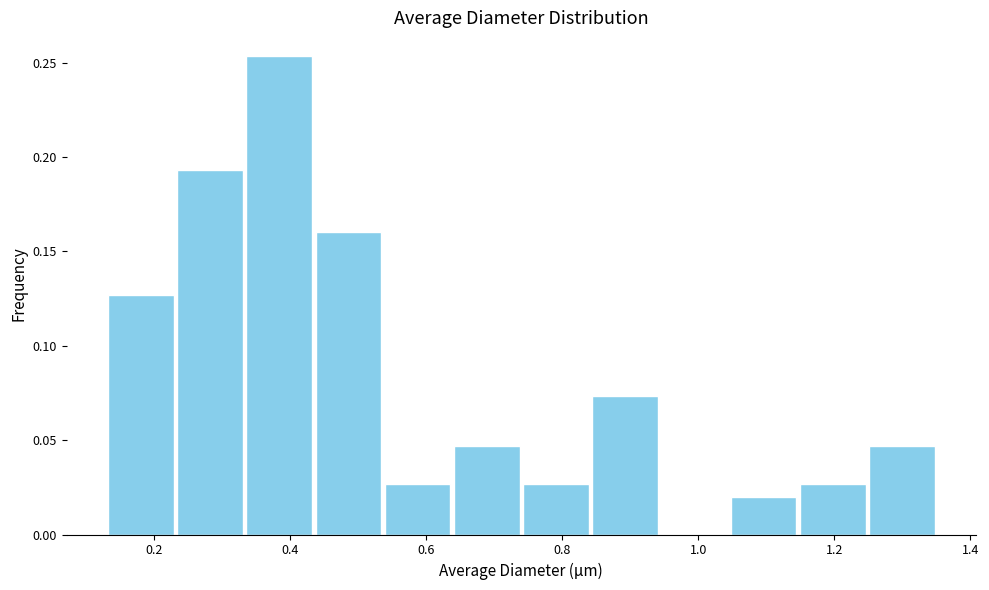

Reading left to right, transcribe this chart: for each bar, give the range it covers on the x-axis and its height. Neither the bar edges nor the heights are printed on the chart, so give them approximately, as read against the axes.

0.14 to 0.24: 0.125
0.24 to 0.34: 0.195
0.34 to 0.44: 0.255
0.44 to 0.54: 0.160
0.54 to 0.64: 0.025
0.64 to 0.74: 0.045
0.74 to 0.84: 0.025
0.84 to 0.94: 0.075
0.94 to 1.04: 0
1.04 to 1.14: 0.020
1.14 to 1.24: 0.025
1.24 to 1.36: 0.045